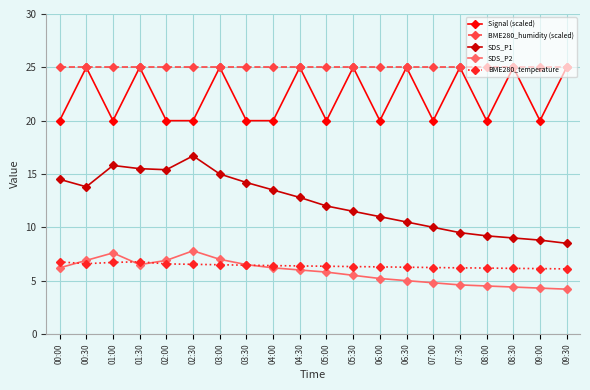

True or false: SDS_P1 and BME280_temperature intersect in this chart.

False